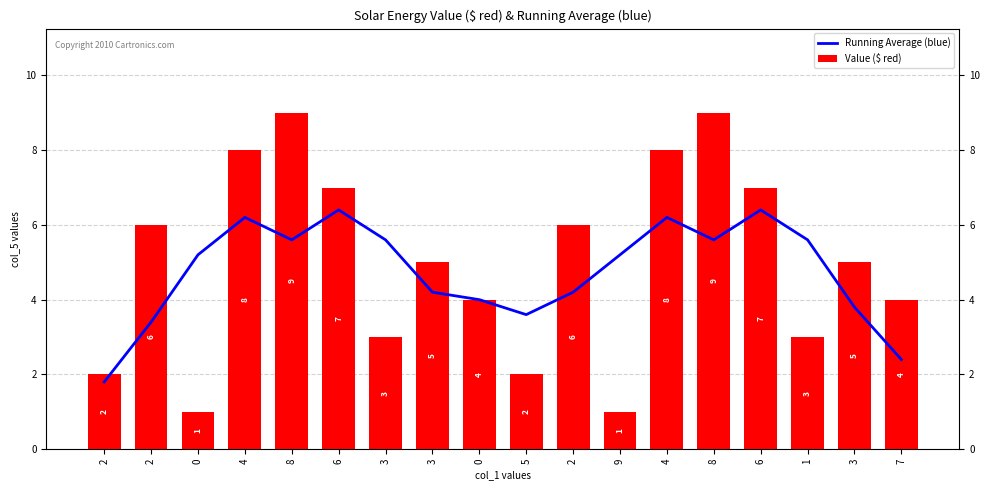

At which label does Running Average (blue) reach its peak?

6